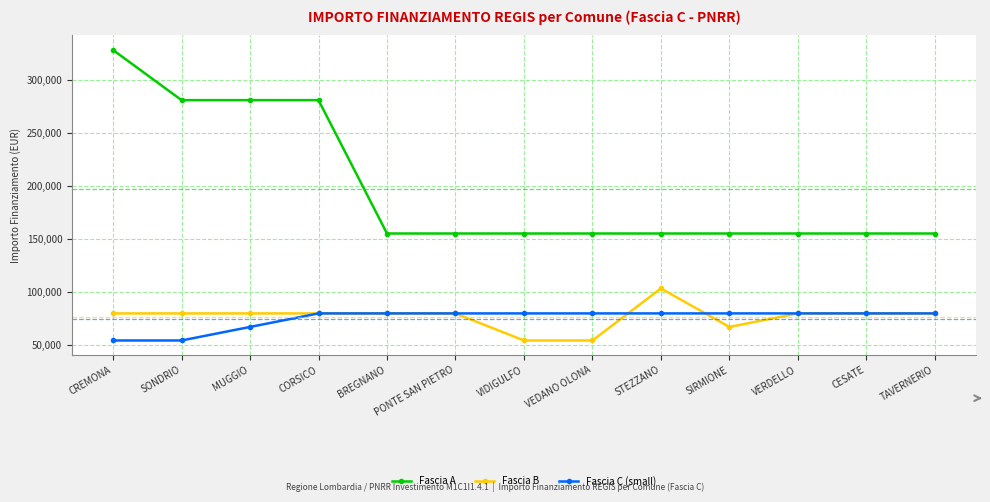

Count the number of data series in this chart.

3